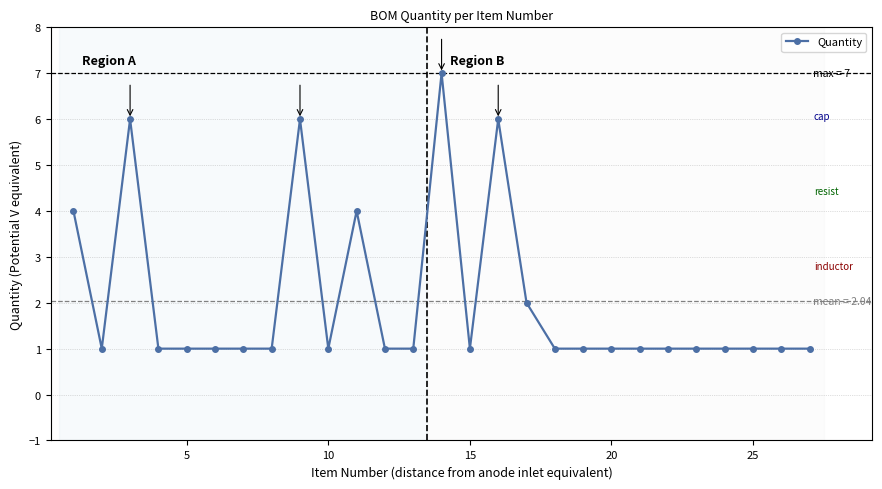

What is the sum of all values?

55